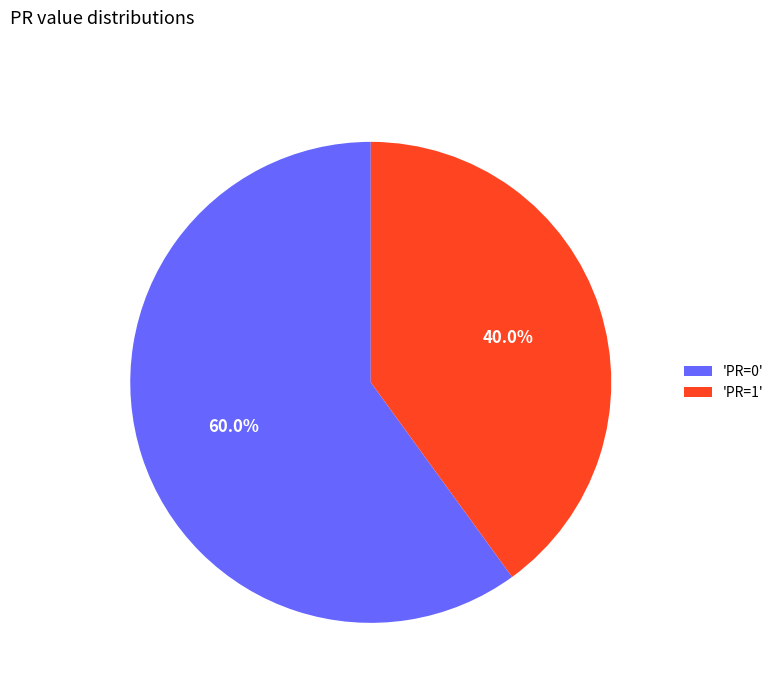

Which slice is the largest?

'PR=0'